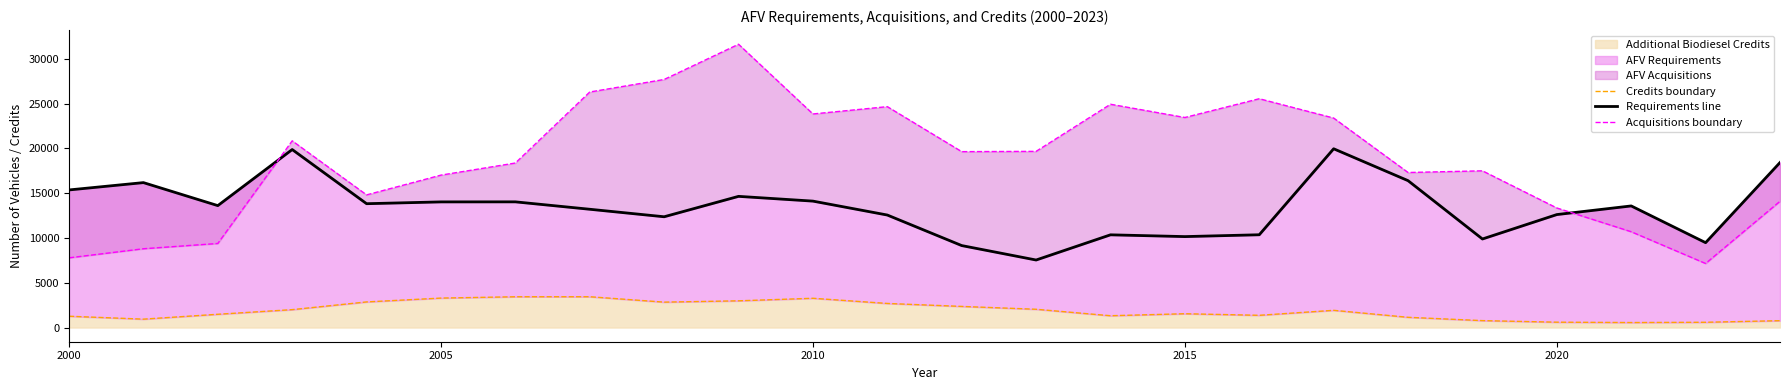

Count the number of categories in the chart.

24